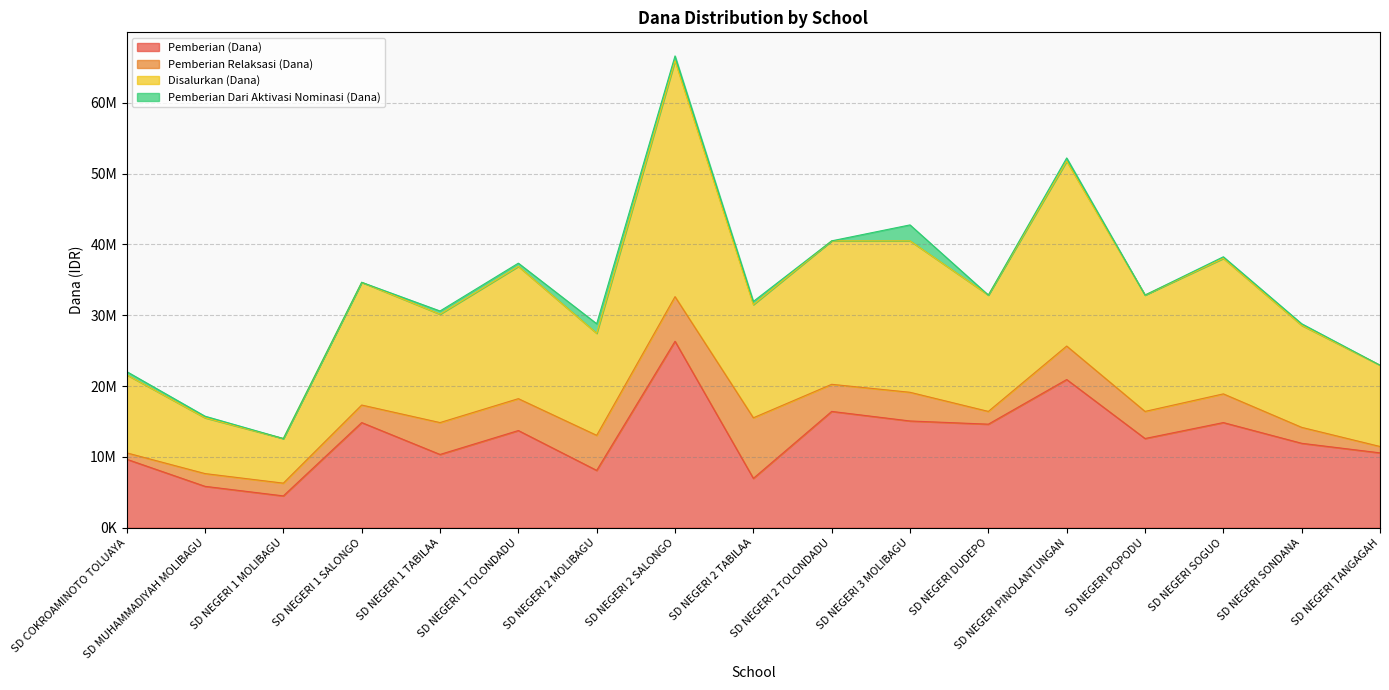

What are all the series names shown in the legend?

Pemberian (Dana), Pemberian Relaksasi (Dana), Disalurkan (Dana), Pemberian Dari Aktivasi Nominasi (Dana)